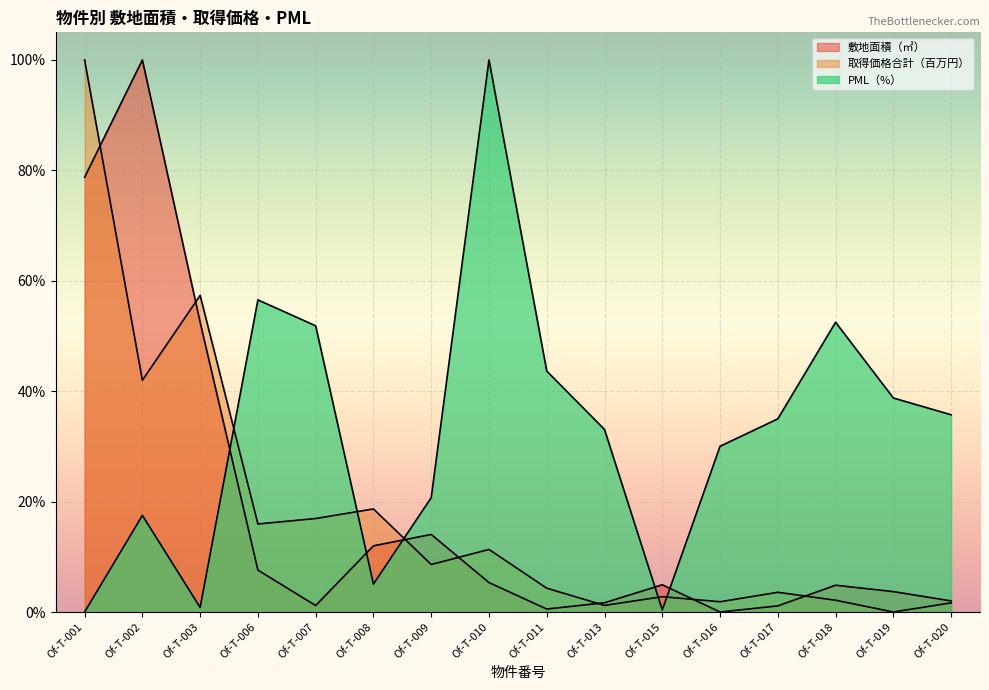

What are all the series names shown in the legend?

敷地面積（㎡）, 取得価格合計（百万円）, PML（%）